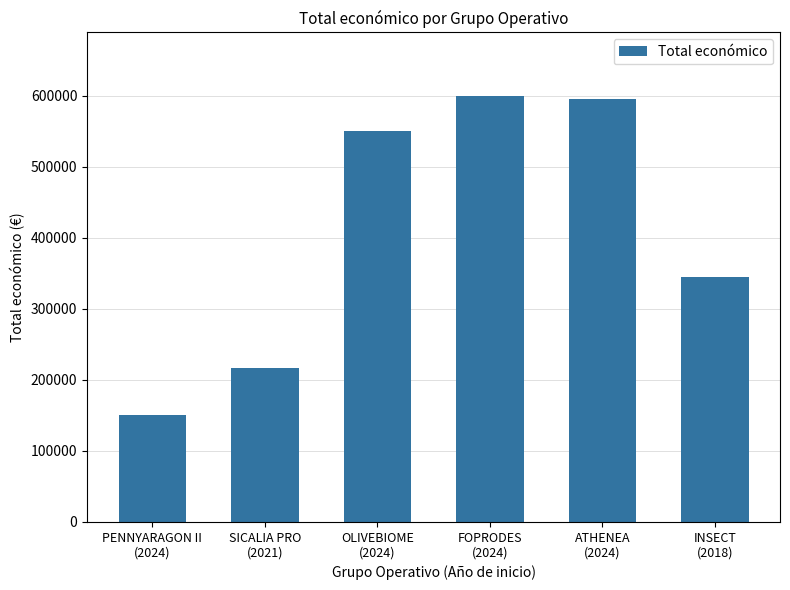

What is the maximum value shown in the chart?

599211